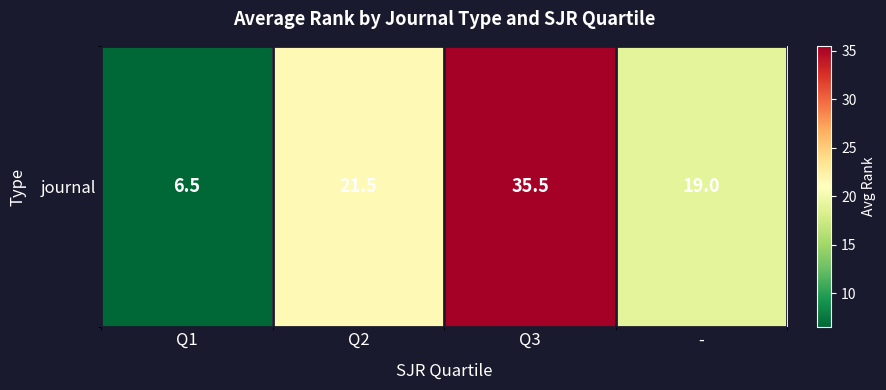

Reading right to left, extract all data points from this chart.

-=19.0	Q3=35.5	Q2=21.5	Q1=6.5